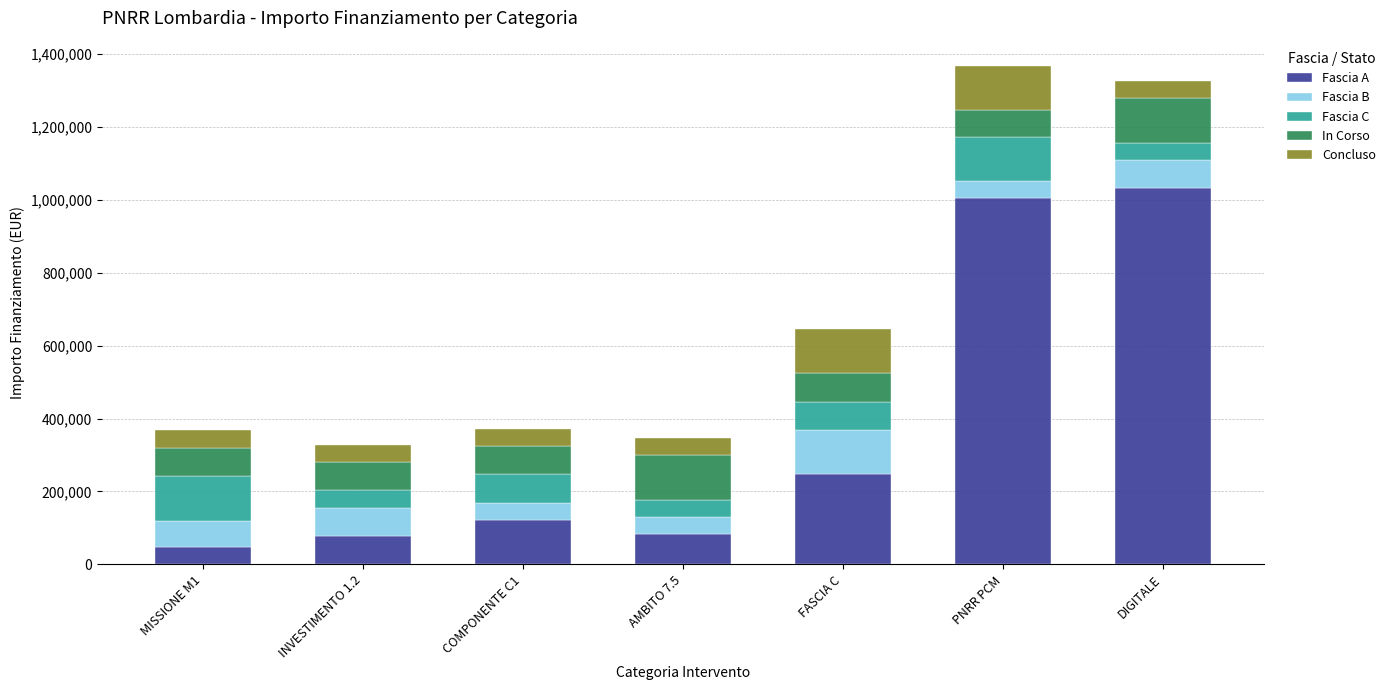

Which category has the lowest value in the Fascia A series?

MISSIONE M1